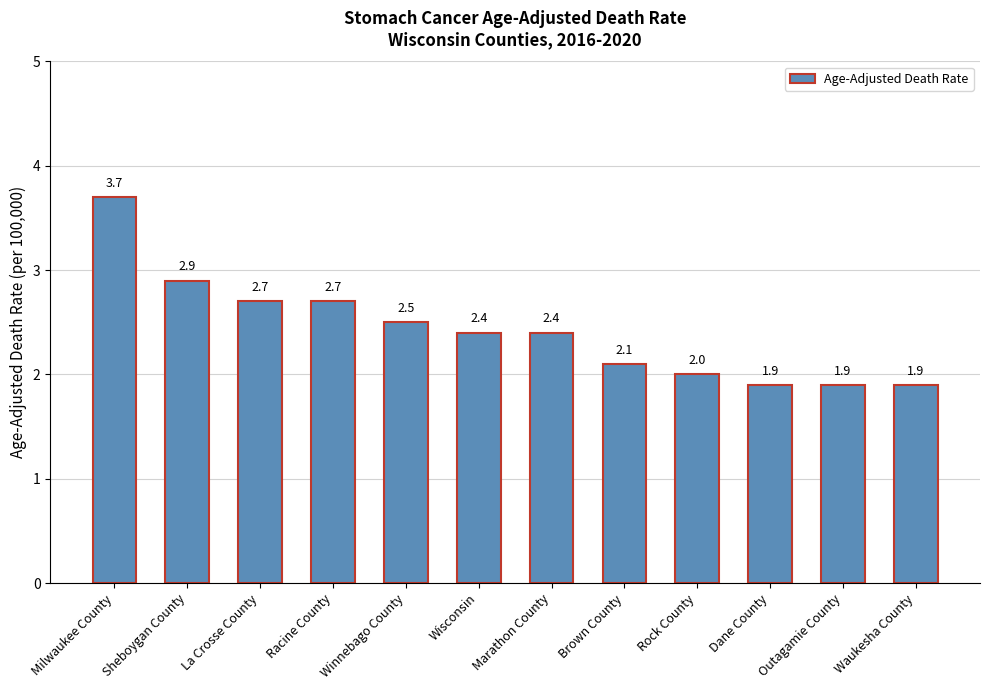

Are the bars grouped side by side (vs. stacked)?

No